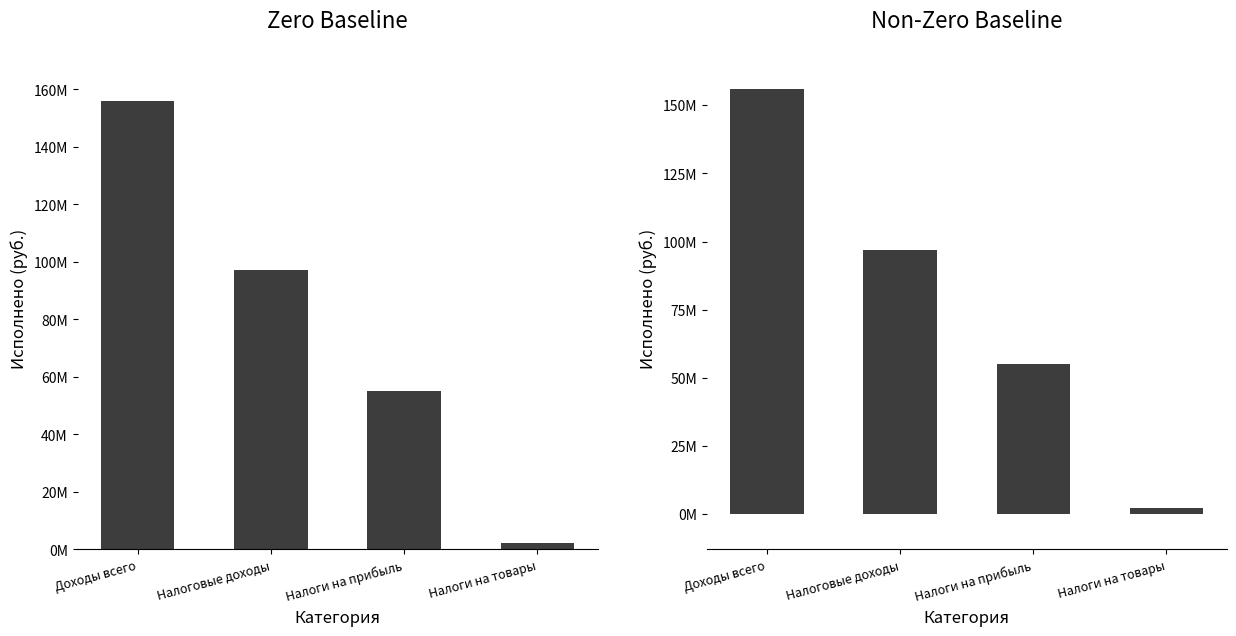

Which category has the highest value across all series?

Доходы всего